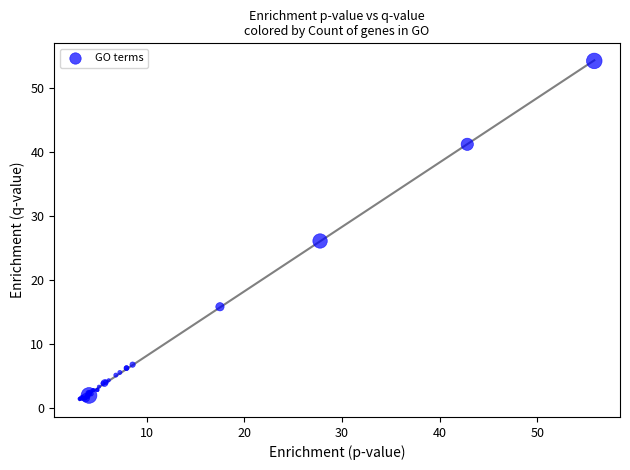

What Y value in the scatter plot is closest to 27?

26.1